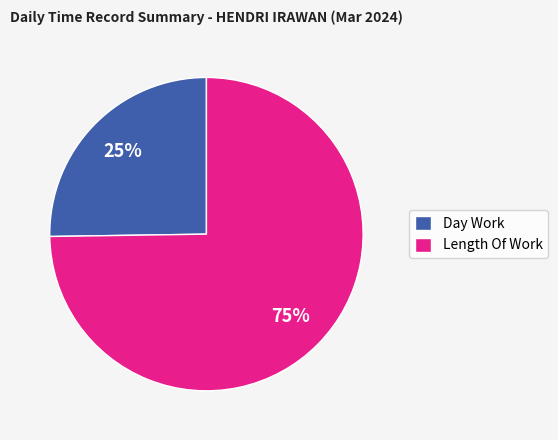

Do Day Work and Length Of Work together represent more than half of the pie?

Yes